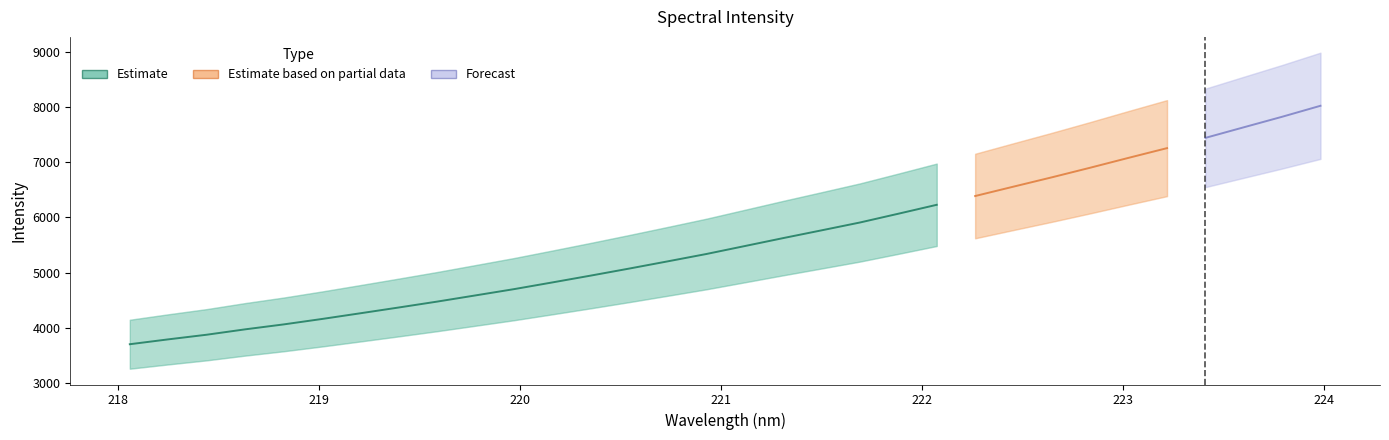

What value does the data have at 222.0721?

6229.2